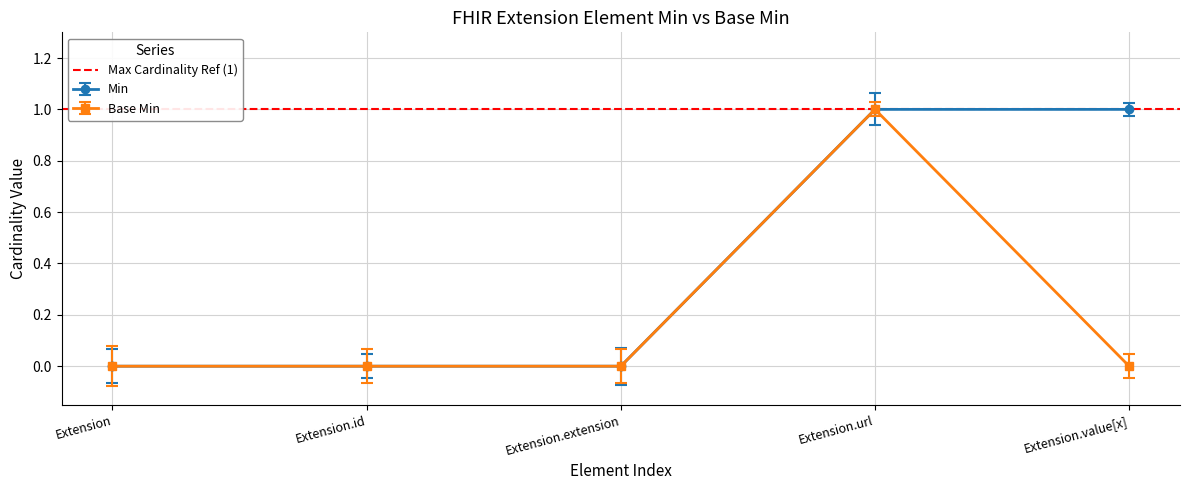

List the series in order of their peak value, lowest first.

Min, Base Min